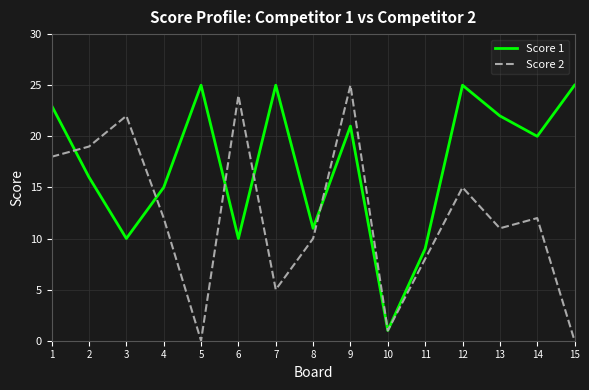

Between 4 and 7, which series saw the biggest shift?

Score 1